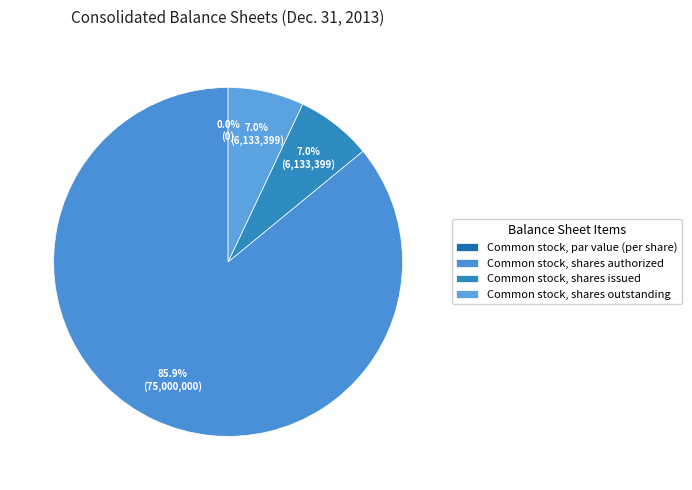

How many slices are in this pie chart?

4